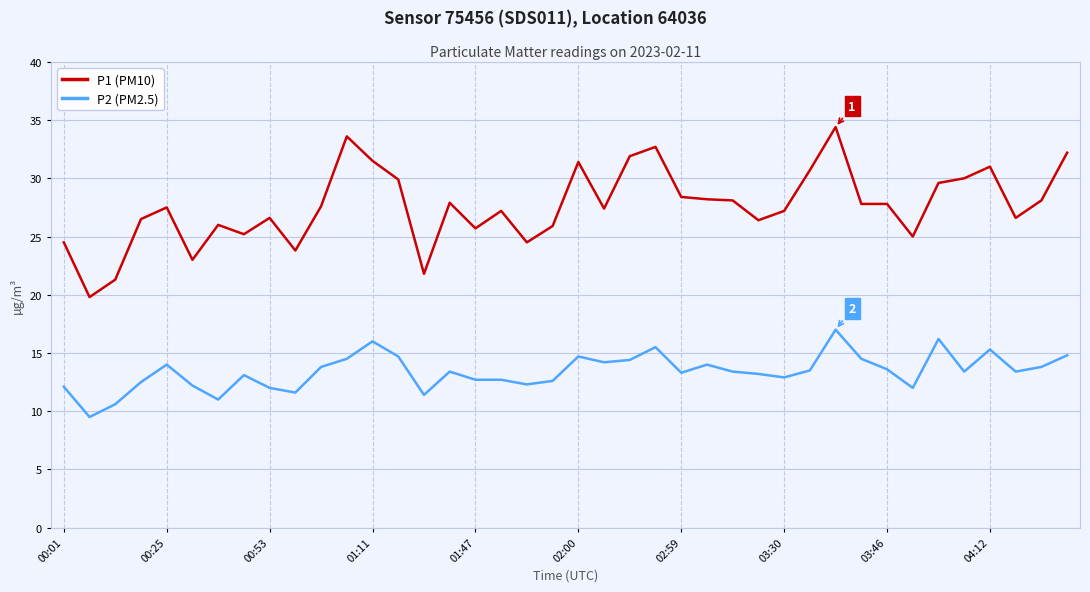

List the series in order of their overall mean, lowest first.

P2 (PM2.5), P1 (PM10)